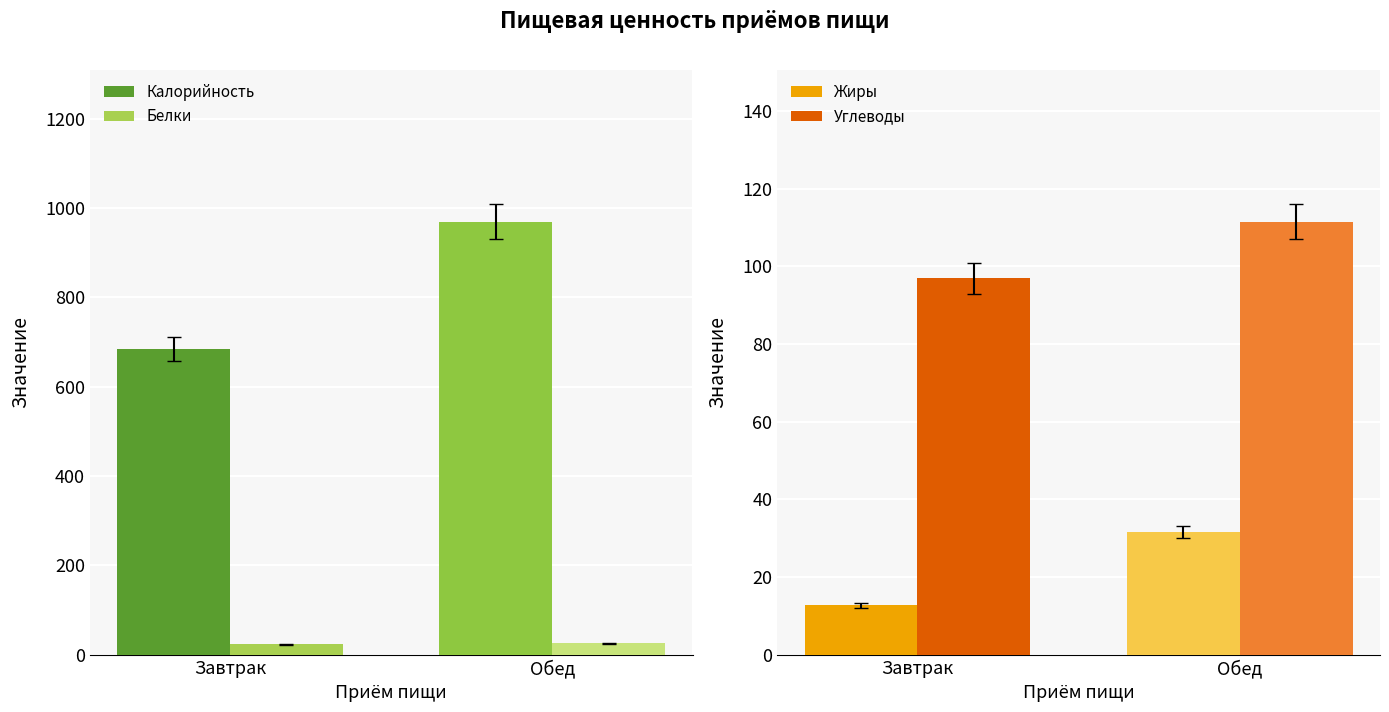

Does the chart contain stacked bars?

No